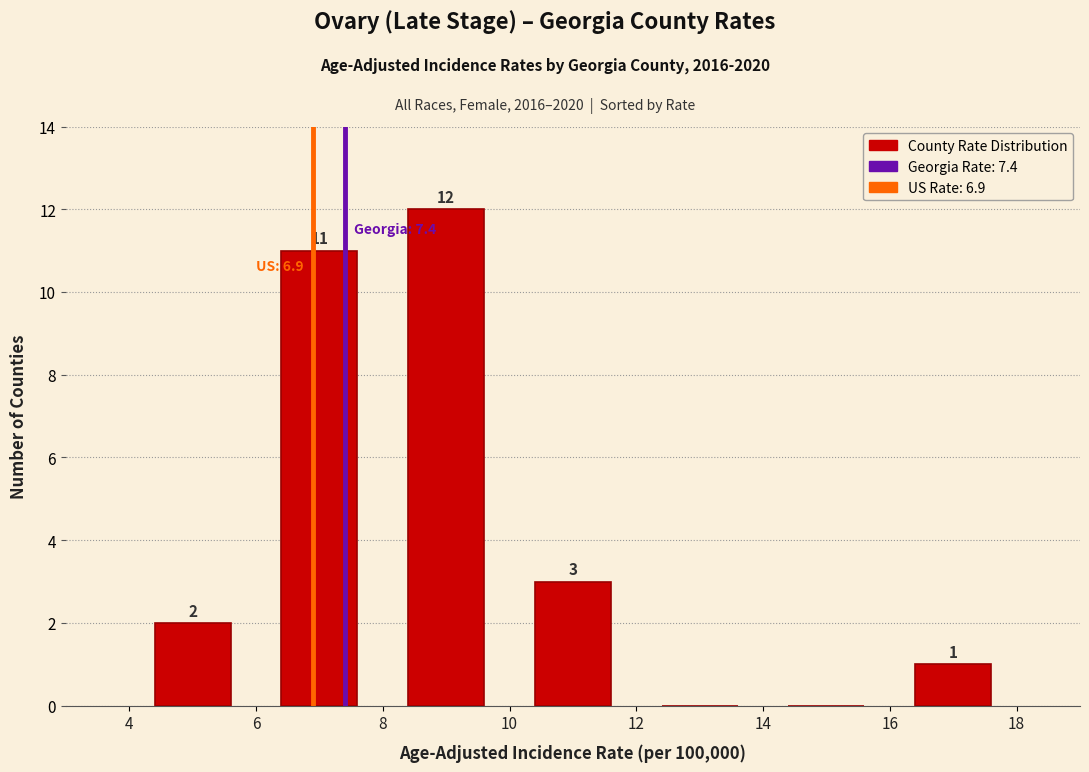

Over which range of the x-axis is the bar tallest?

8 to 10